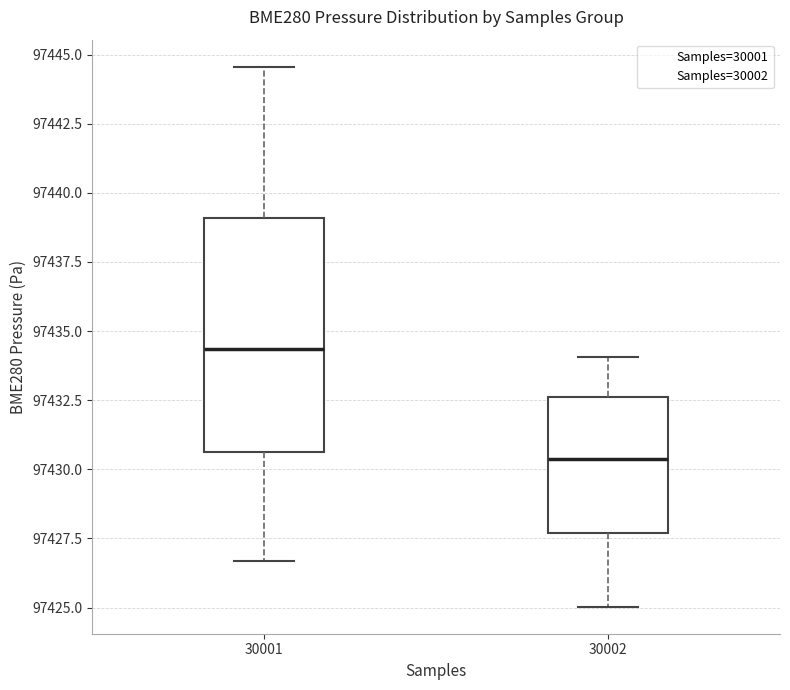

Which box has the lowest median line?

30002